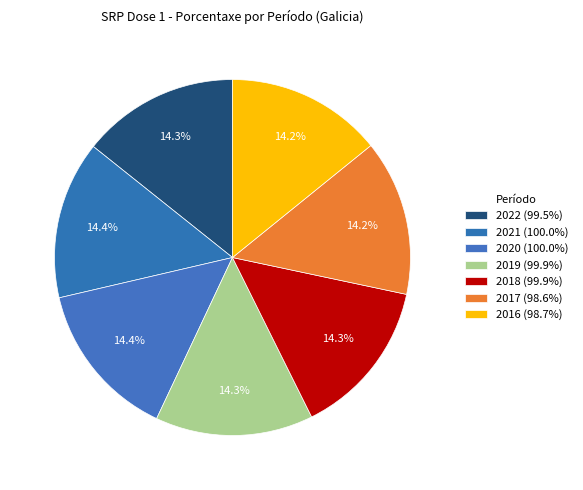

Count the number of slices in the pie.

7